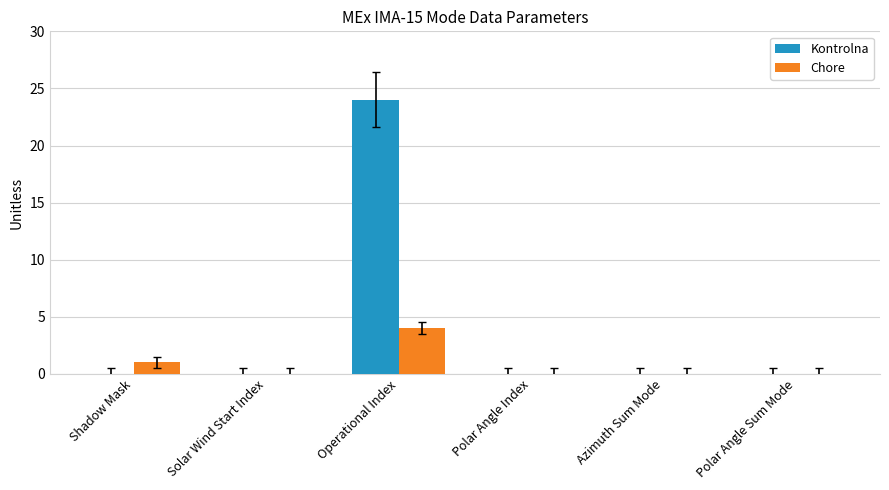

At which label is Chore closest to 2?

Shadow Mask